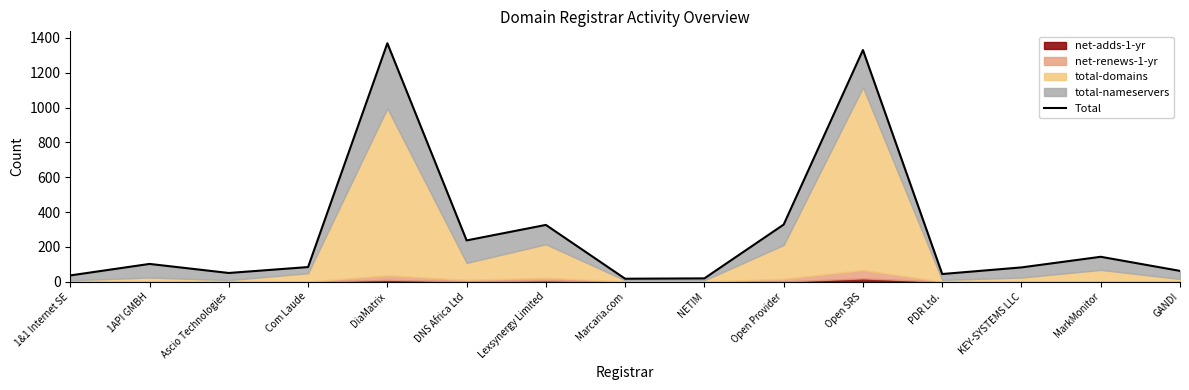

How many interior local valleys (lower than both neighbors) does the data have?

4